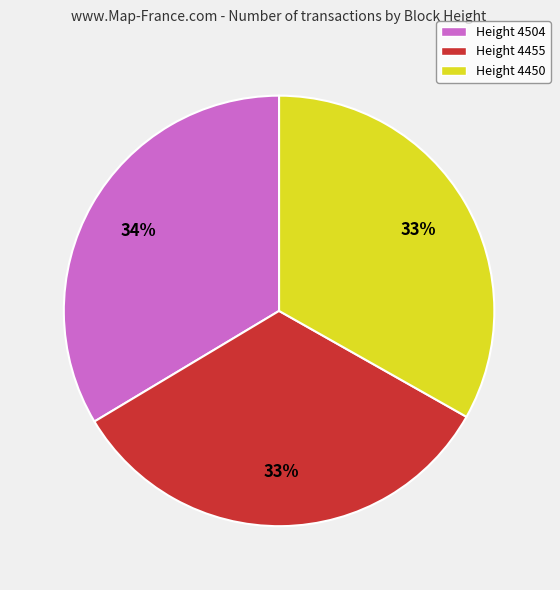

Does Height 4455 represent more than half of the total?

No